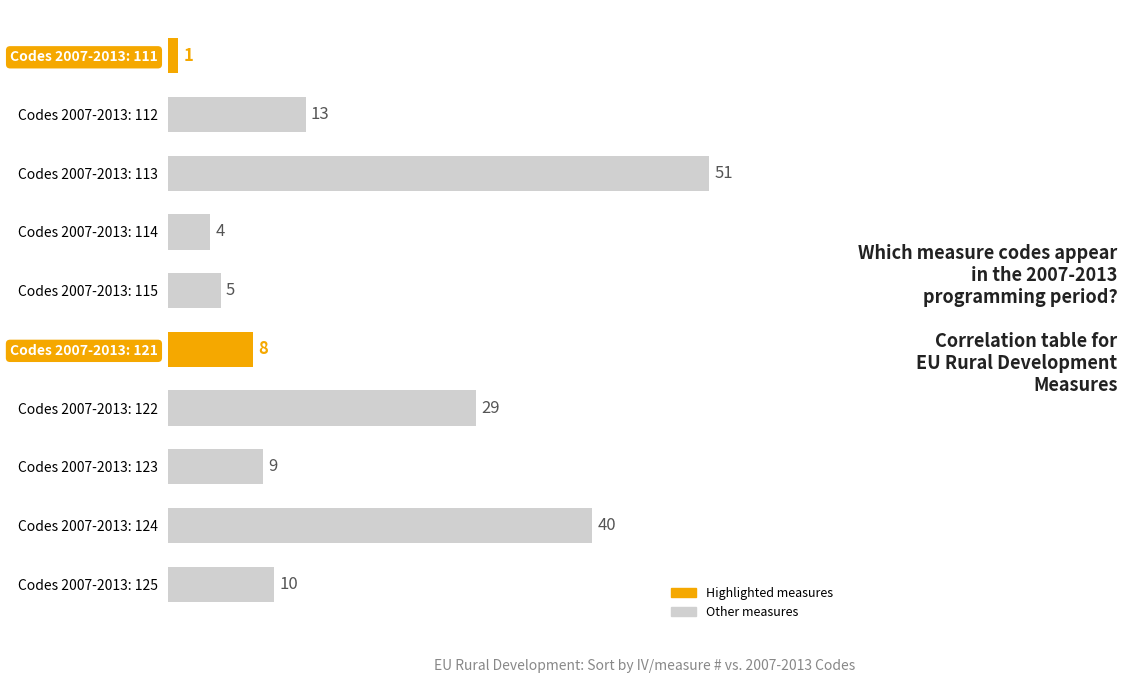

What is the smallest value displayed?

1